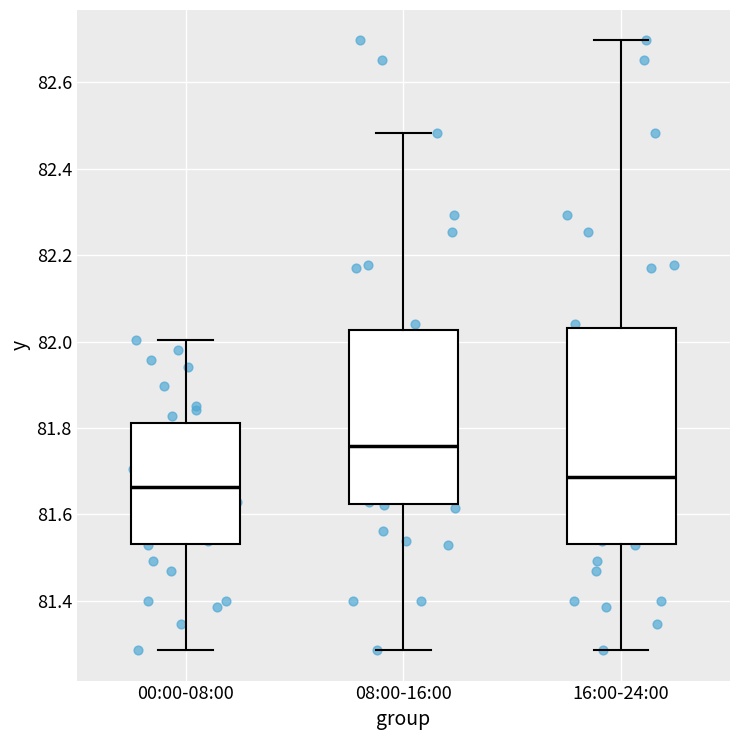

Reading left to right, transcribe this box plot: for each box, give where its median line is, the range the box spans, and where its two whiskers end, as read against the y-axis. The values are not printed on the chart, so give them approximately, as read against the axis.

00:00-08:00: median 81.66, box 81.54 to 81.82, whiskers 81.28 to 82.00
08:00-16:00: median 81.76, box 81.62 to 82.02, whiskers 81.28 to 82.48
16:00-24:00: median 81.68, box 81.54 to 82.04, whiskers 81.28 to 82.70